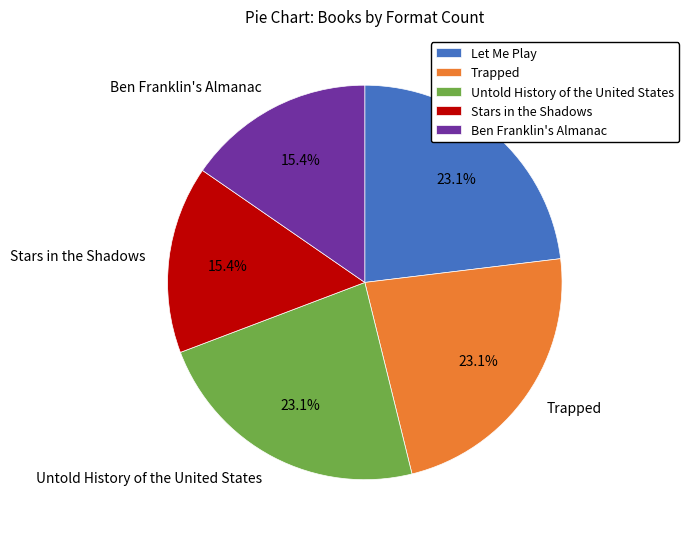

Is Ben Franklin's Almanac the majority of the pie?

No